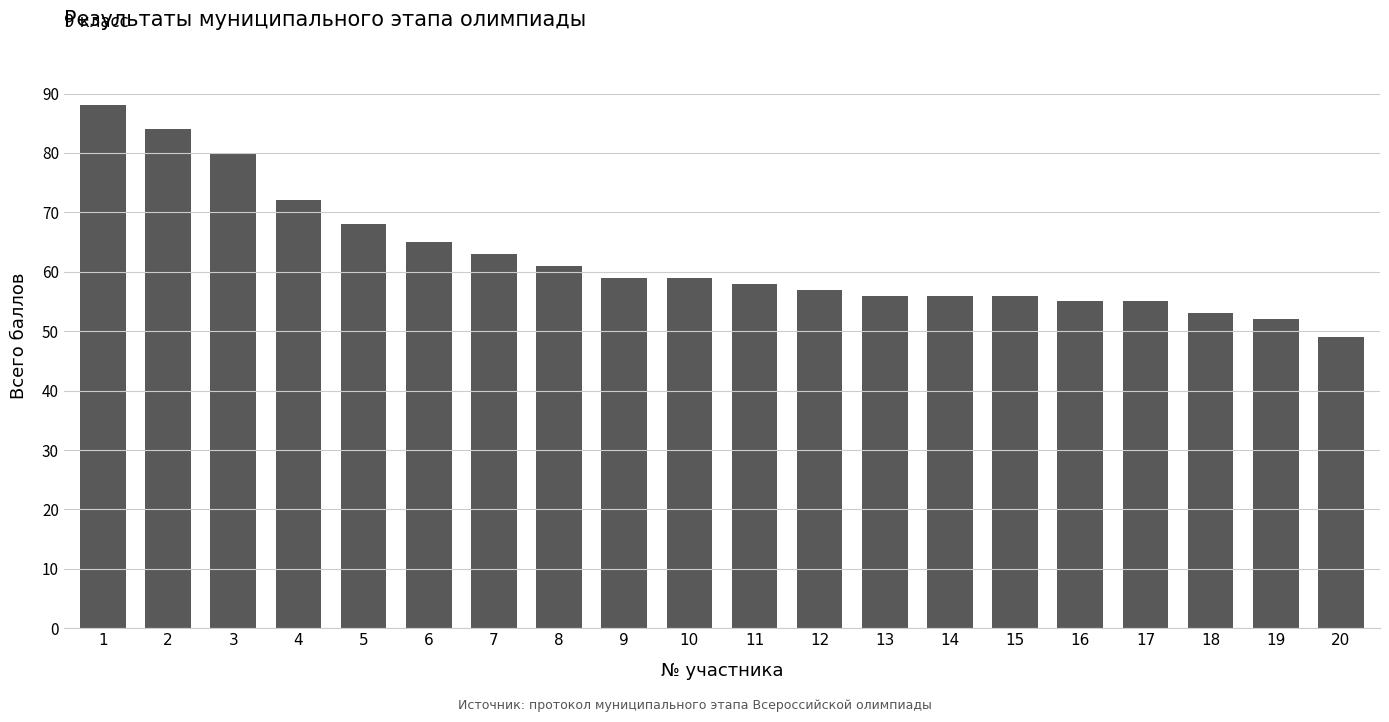

Reading left to right, extract all data points from this chart.

88	84	80	72	68	65	63	61	59	59	58	57	56	56	56	55	55	53	52	49